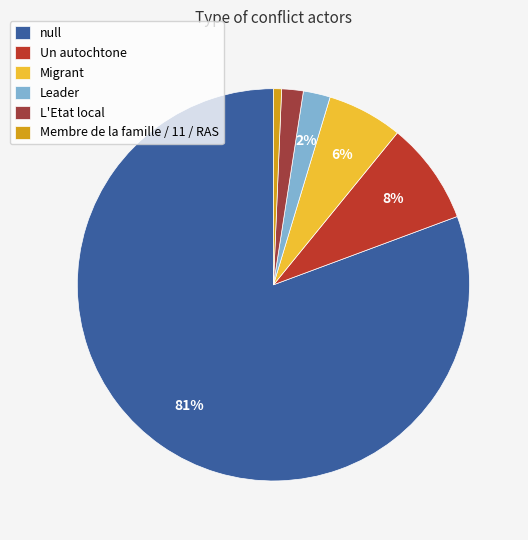

What is the ratio of the value at Leader to the value at Membre de la famille / 11 / RAS?

3.3